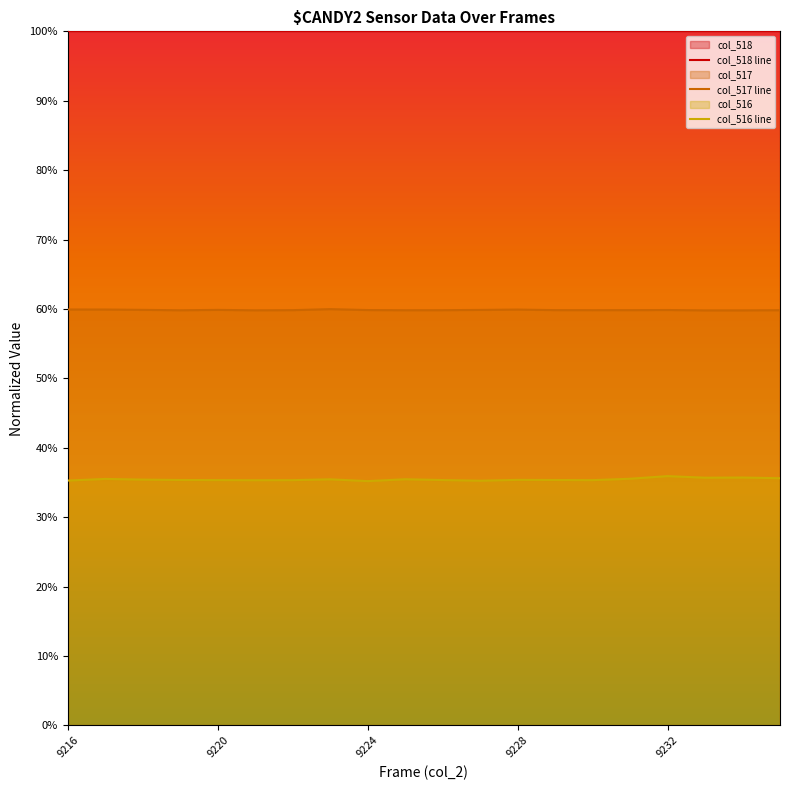

What are all the series names shown in the legend?

col_518 line, col_517 line, col_516 line